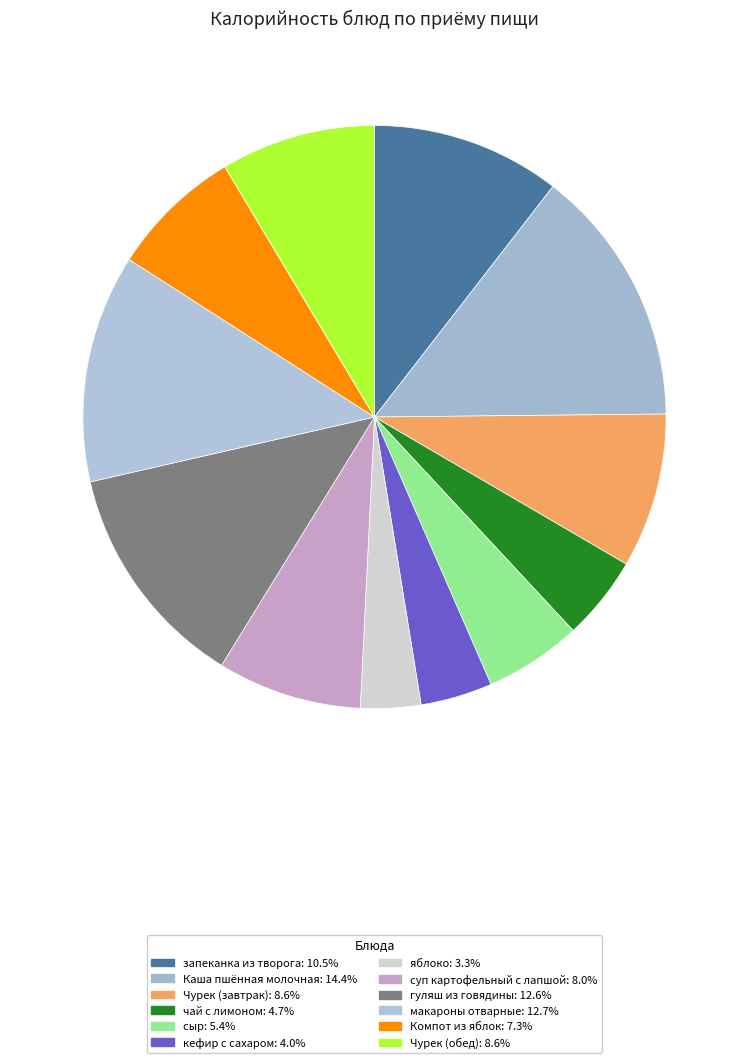

Is there any slice that represents more than half of the pie?

No